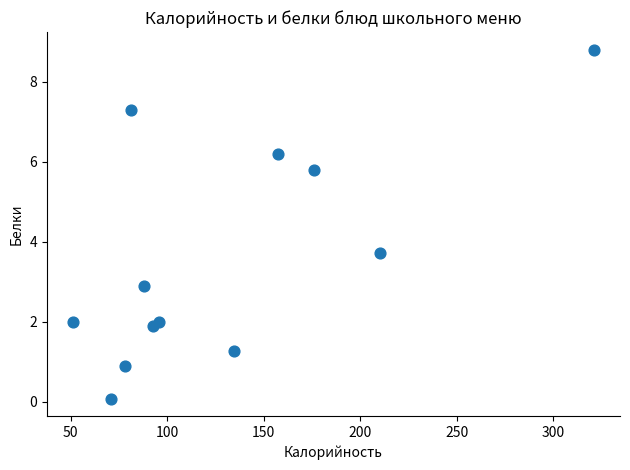

What is the range of Y values (max minus min)?

8.7